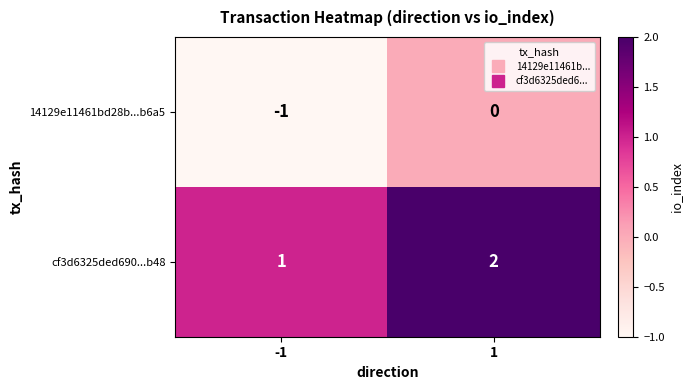

How many data points does each series have?

2